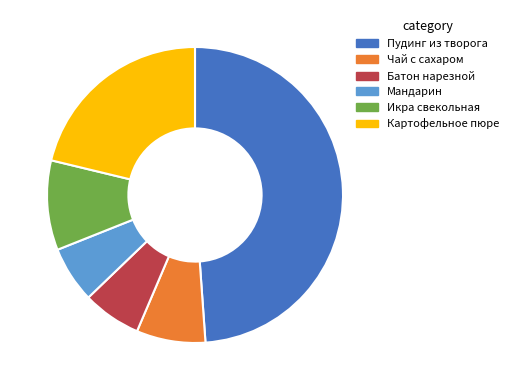

Is it true that Пудинг из творога is 58% of the pie?

False